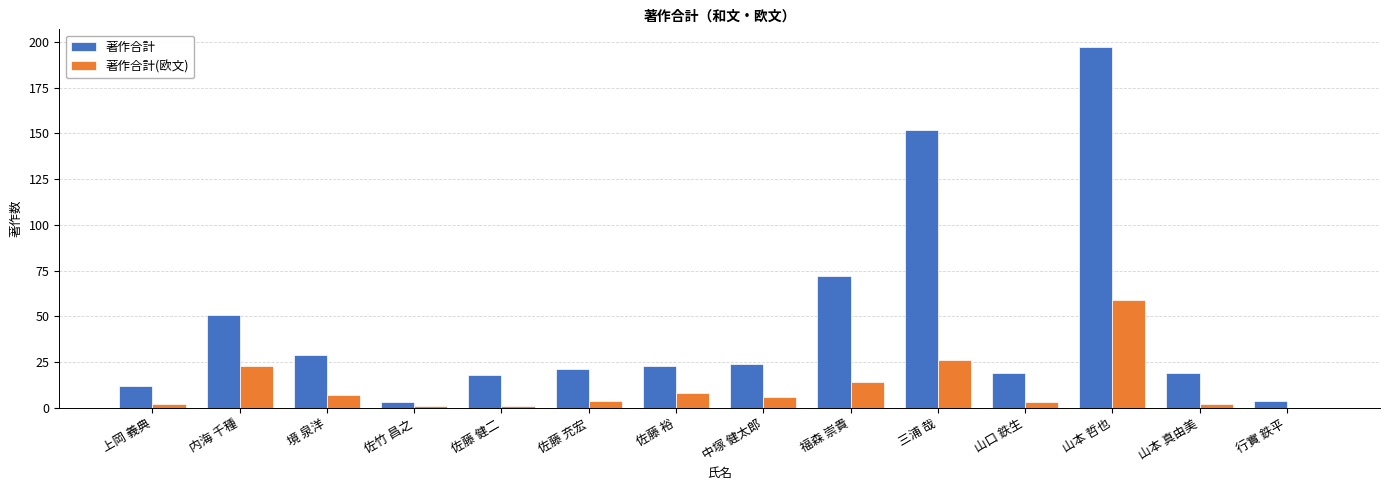

At which label does 著作合計(欧文) first exceed 6?

内海 千種